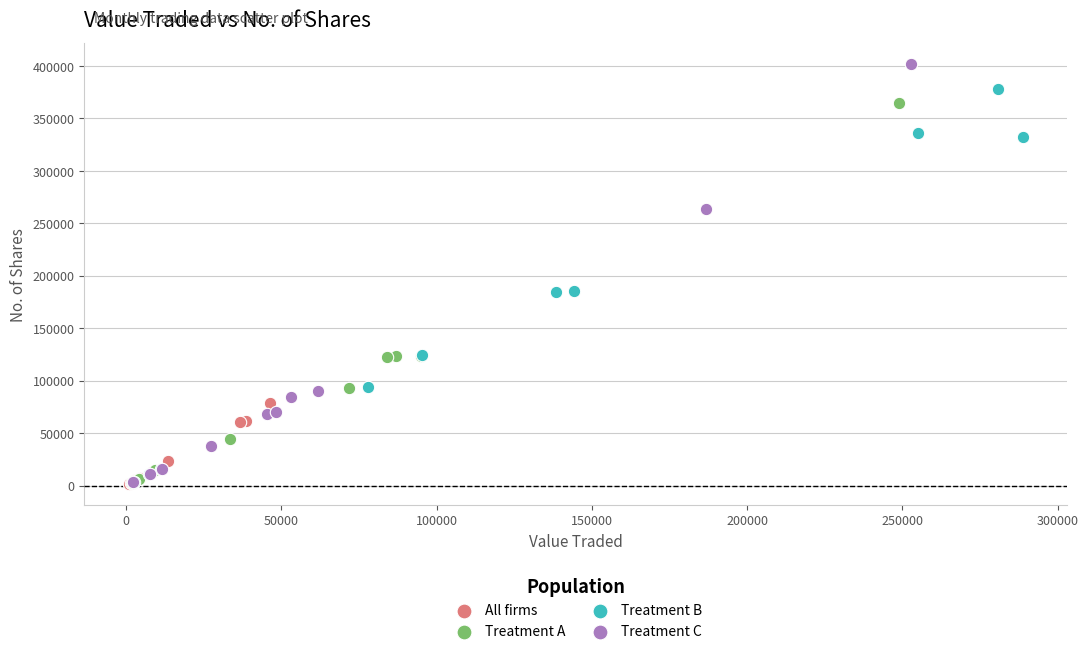

Which series contains the highest Y value?

Treatment C